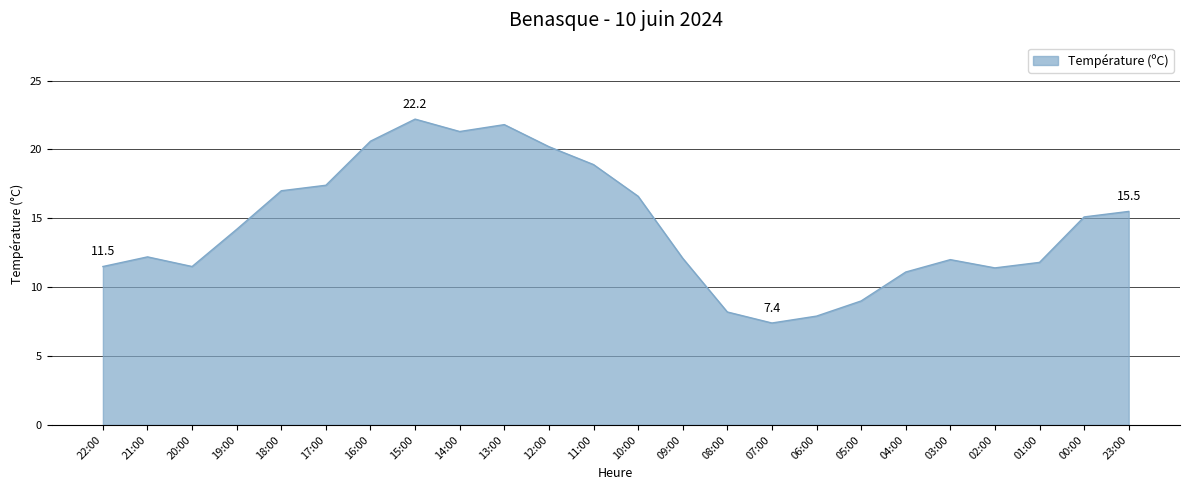

What is the sum of all values?

346.9